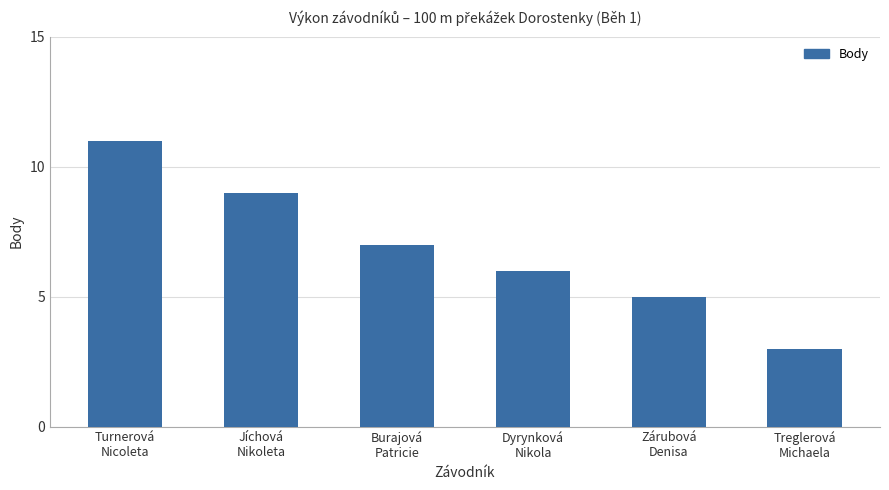

Reading left to right, list all the values displayed in this chart.

11	9	7	6	5	3